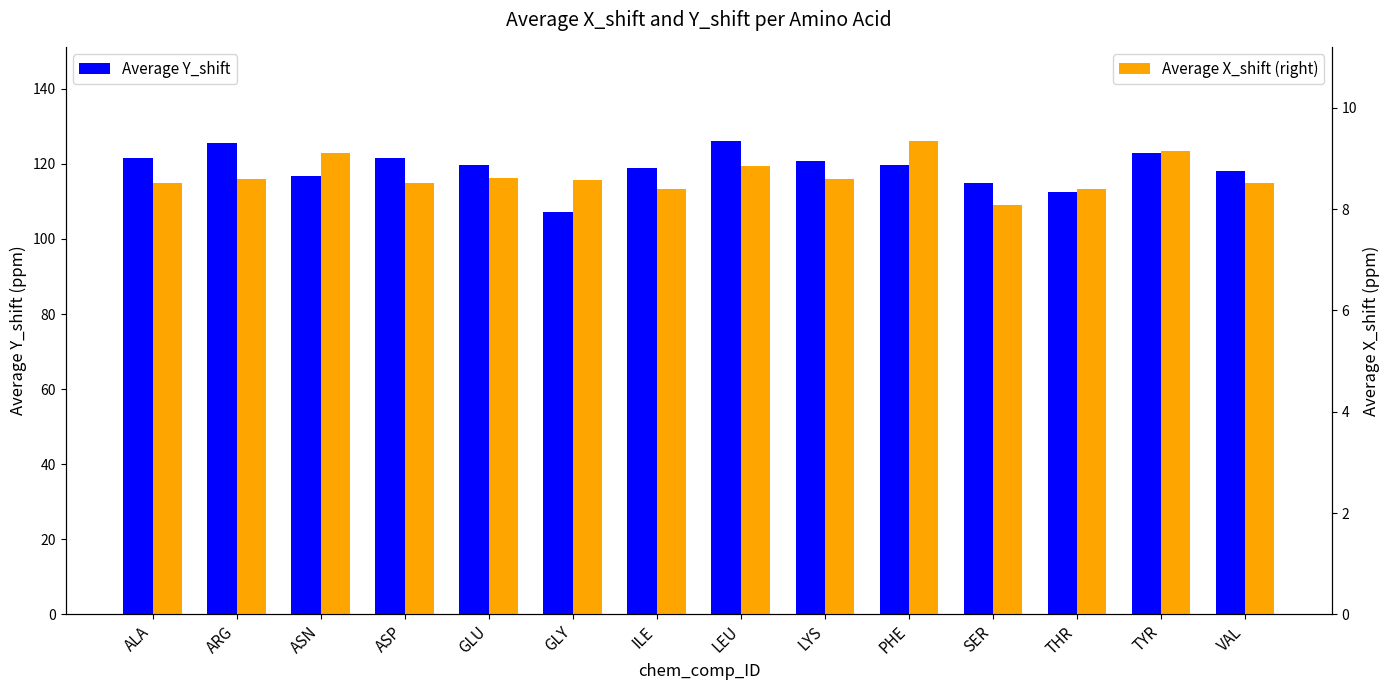

Which category has the highest value in the Average X_shift (right) series?

PHE